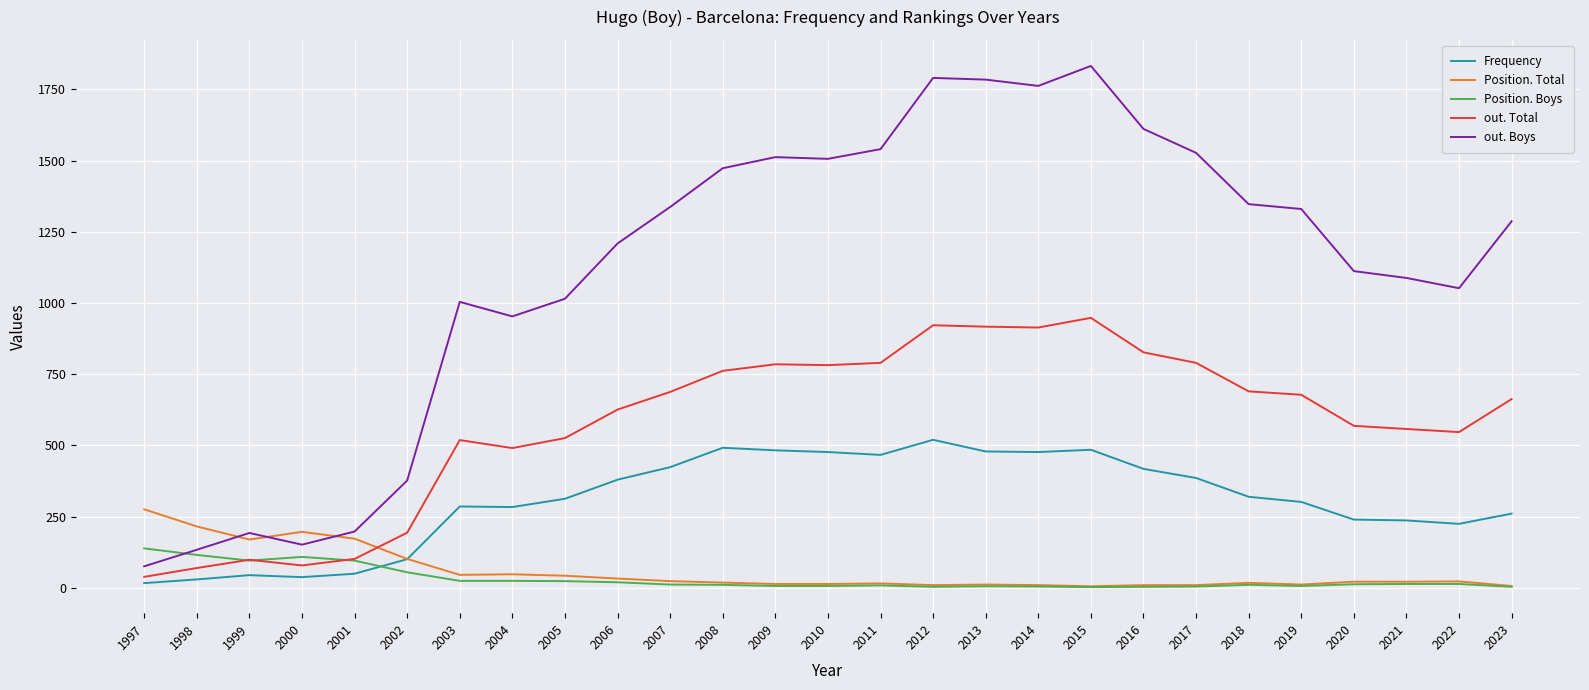

True or false: Frequency has a value of 466 at 2005.

False